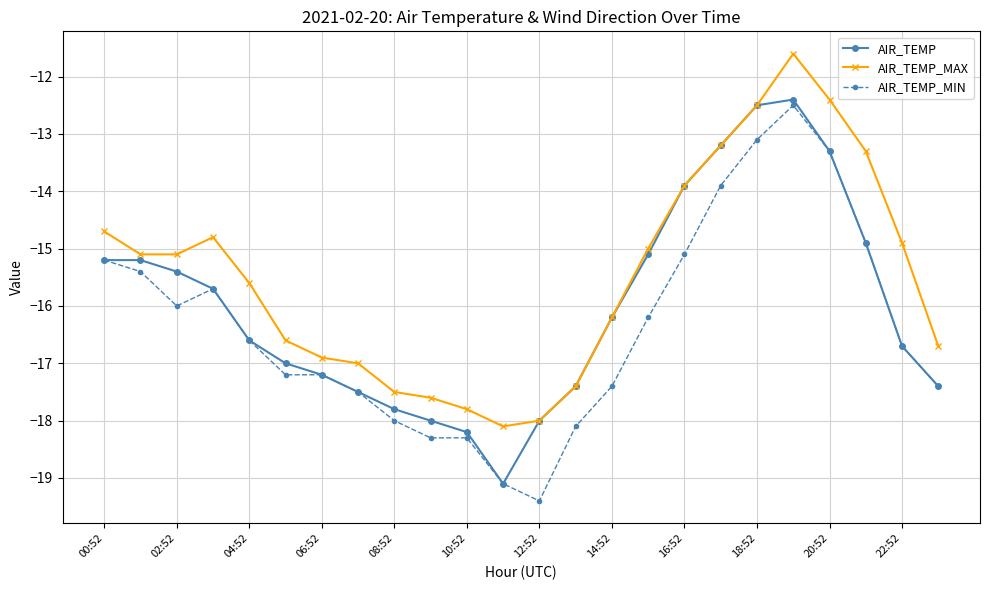

What is the value of the AIR_TEMP_MIN point at the 24th from the left?

-17.4